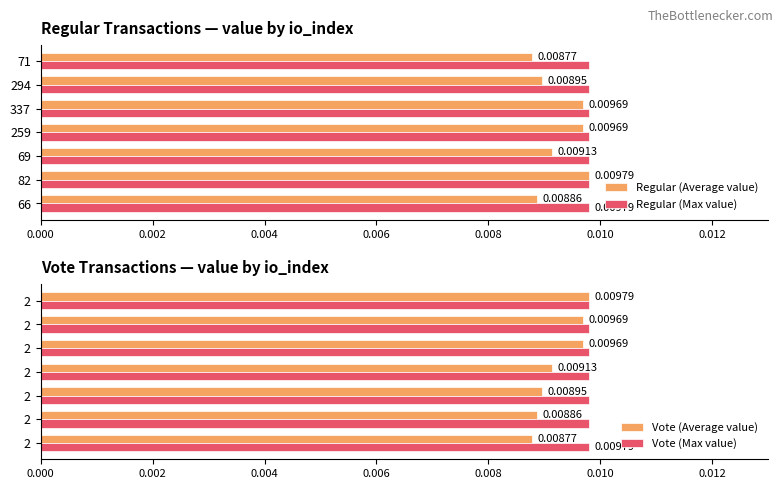

Which series has the largest range (max minus min)?

Regular (Average value)